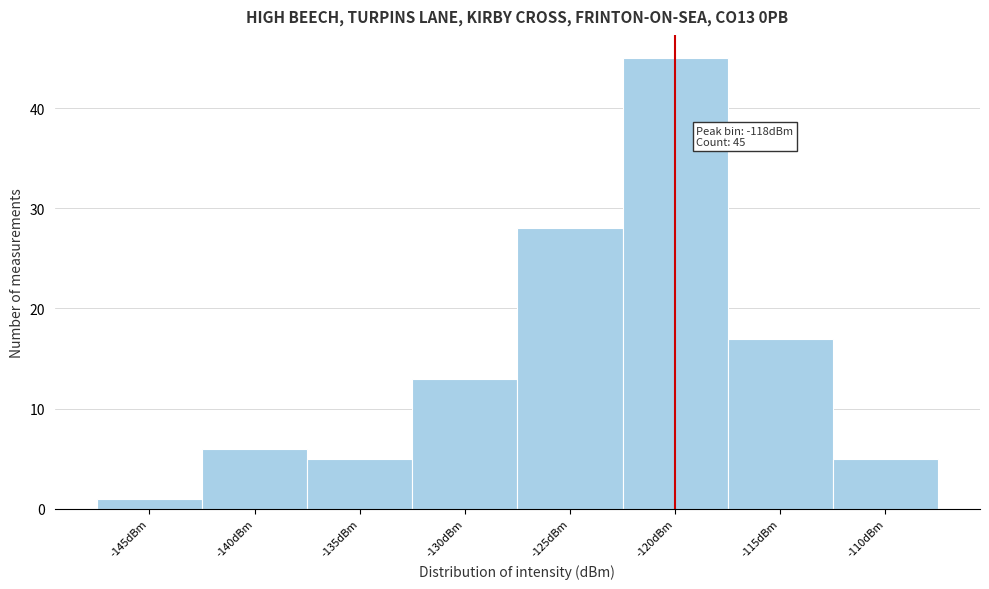

Reading right to left, extract all data points from this chart.

5	17	45	28	13	5	6	1